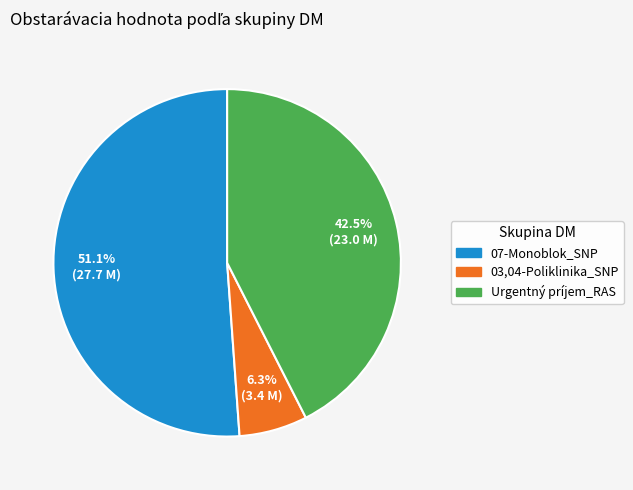

Between 07-Monoblok_SNP and 03,04-Poliklinika_SNP, which is larger?

07-Monoblok_SNP